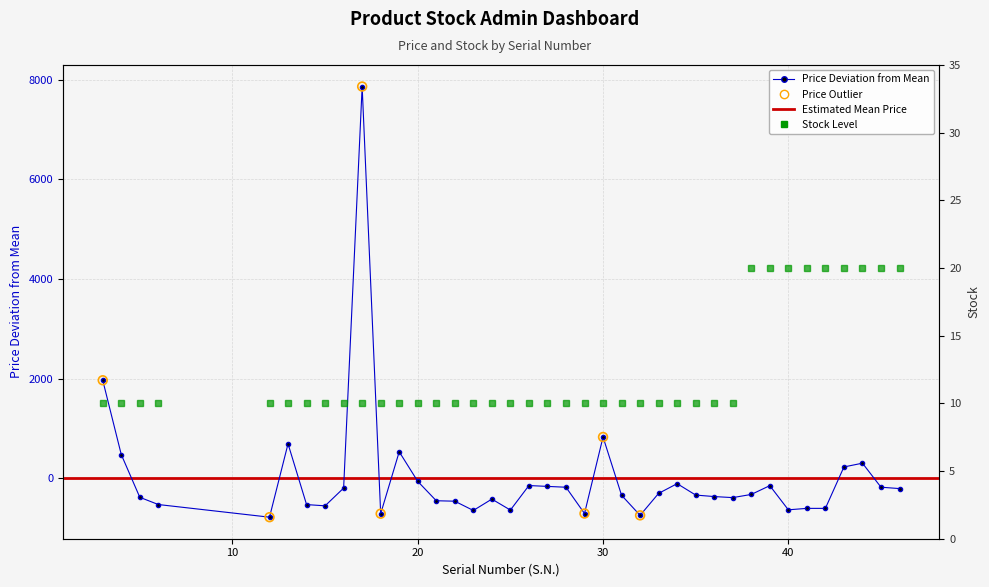

Which series contains the lowest Y value?

Price